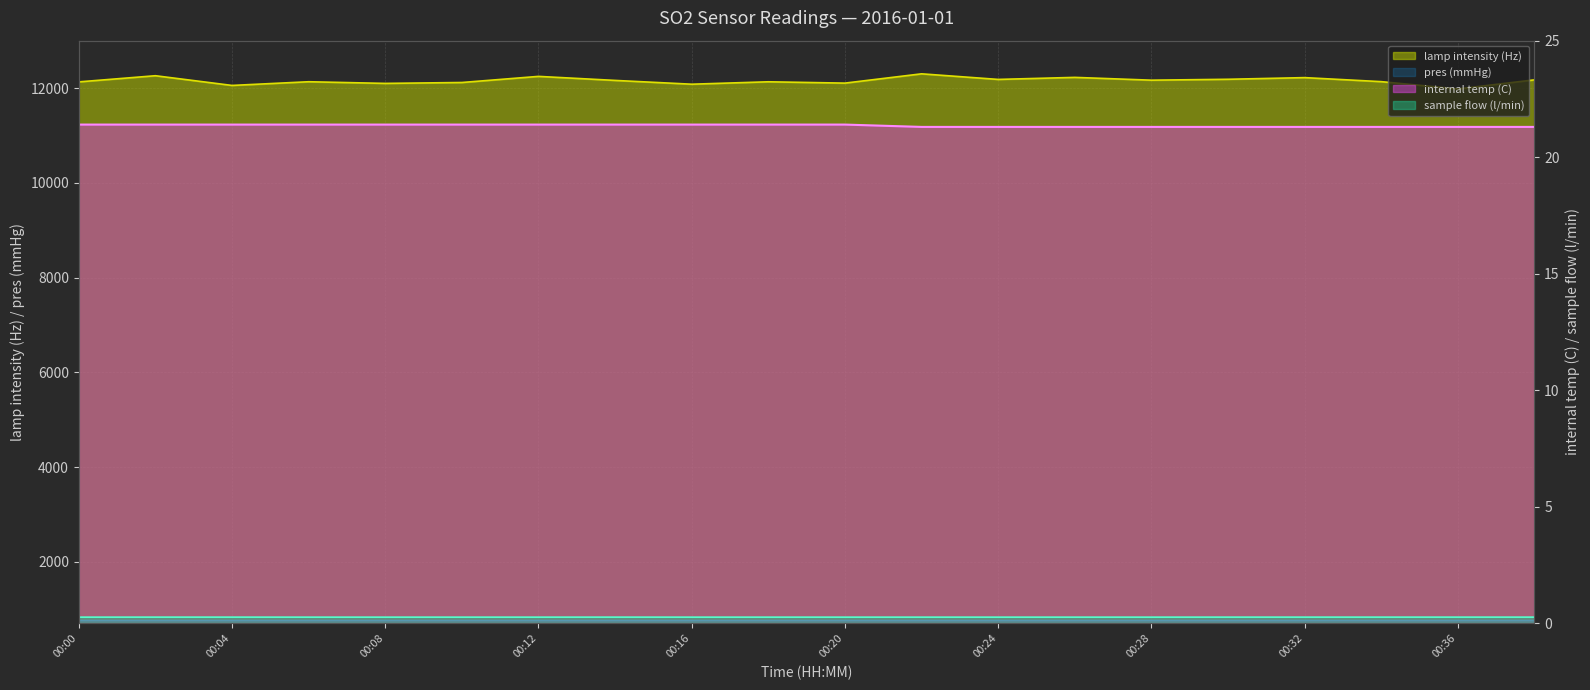

True or false: sample flow (l/min) has a value of 0.4 at 00:20.

False